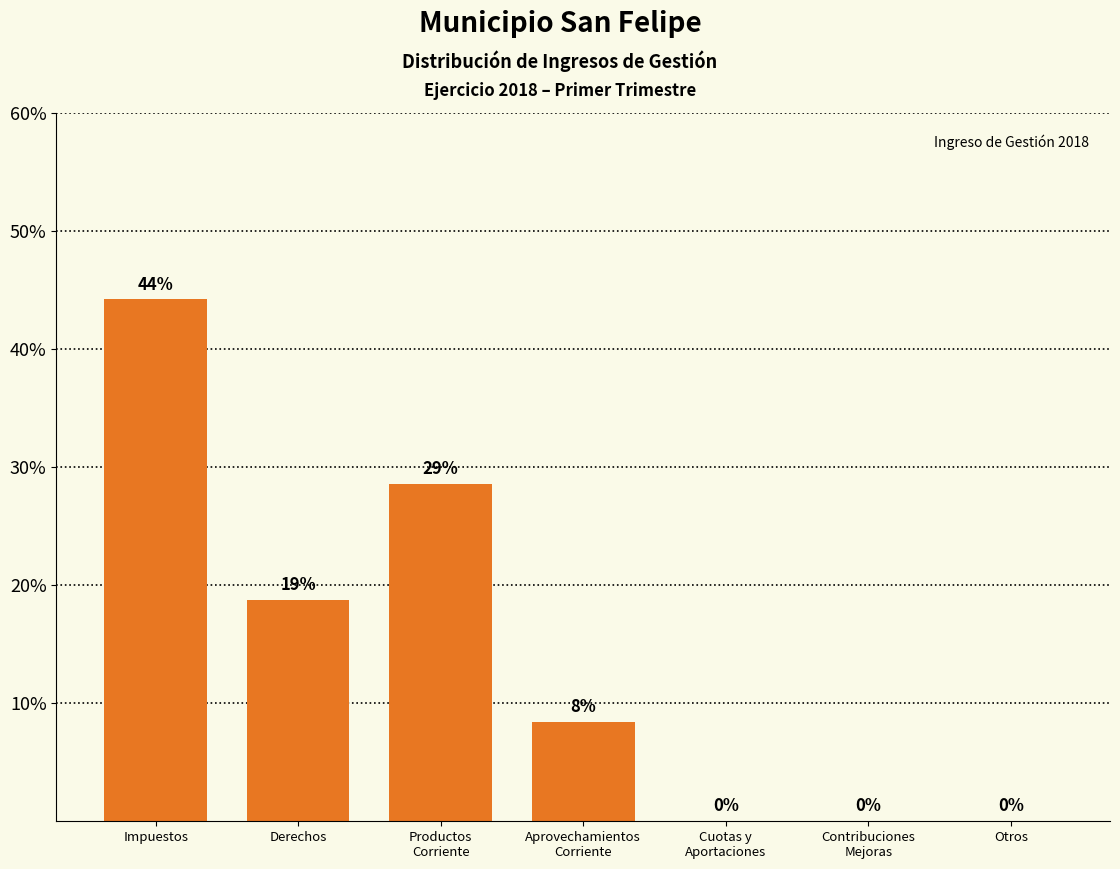

At which label does the data first exceed 8?

Impuestos